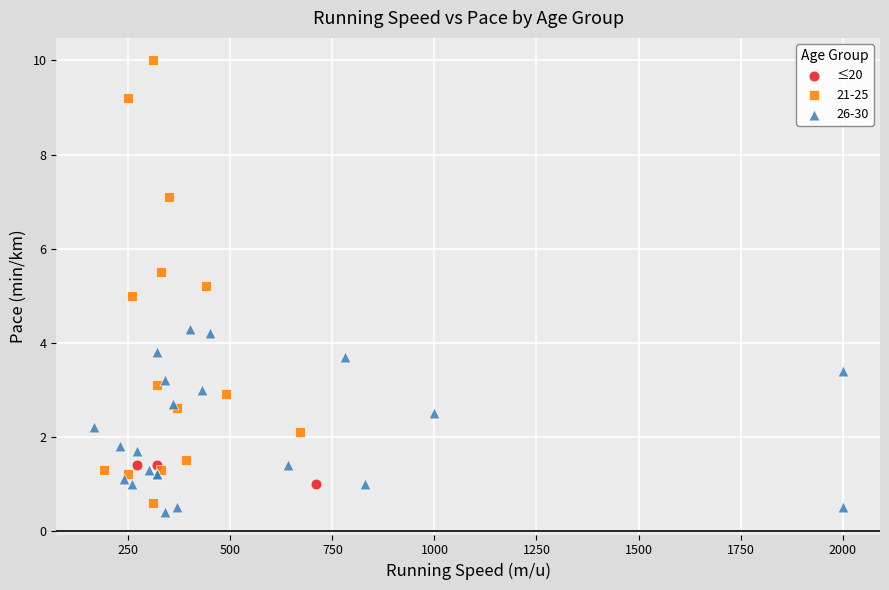

Which series has the largest Y range (max minus min)?

21-25